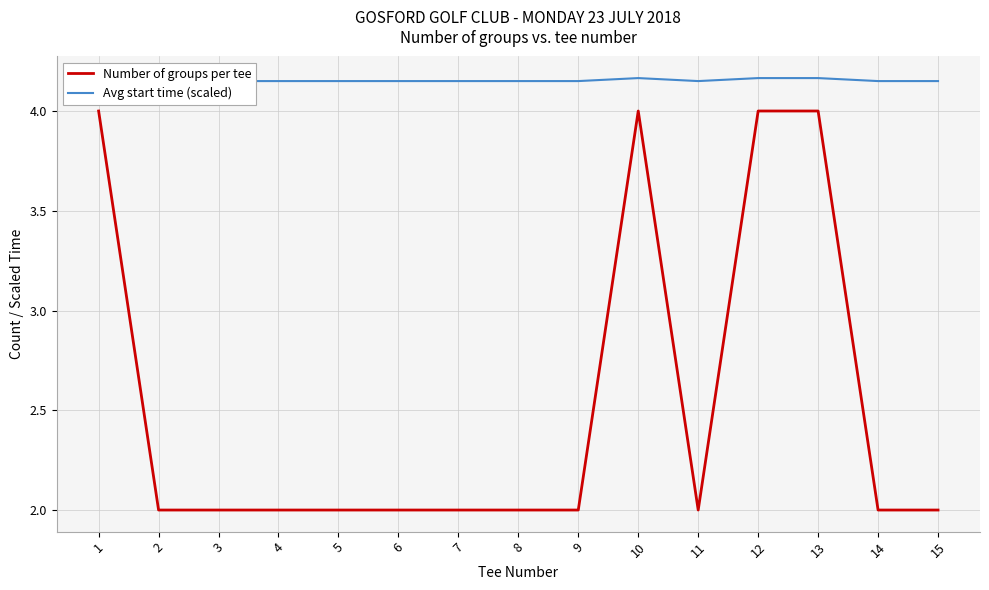

Which has a higher value, 11 or 8?

11